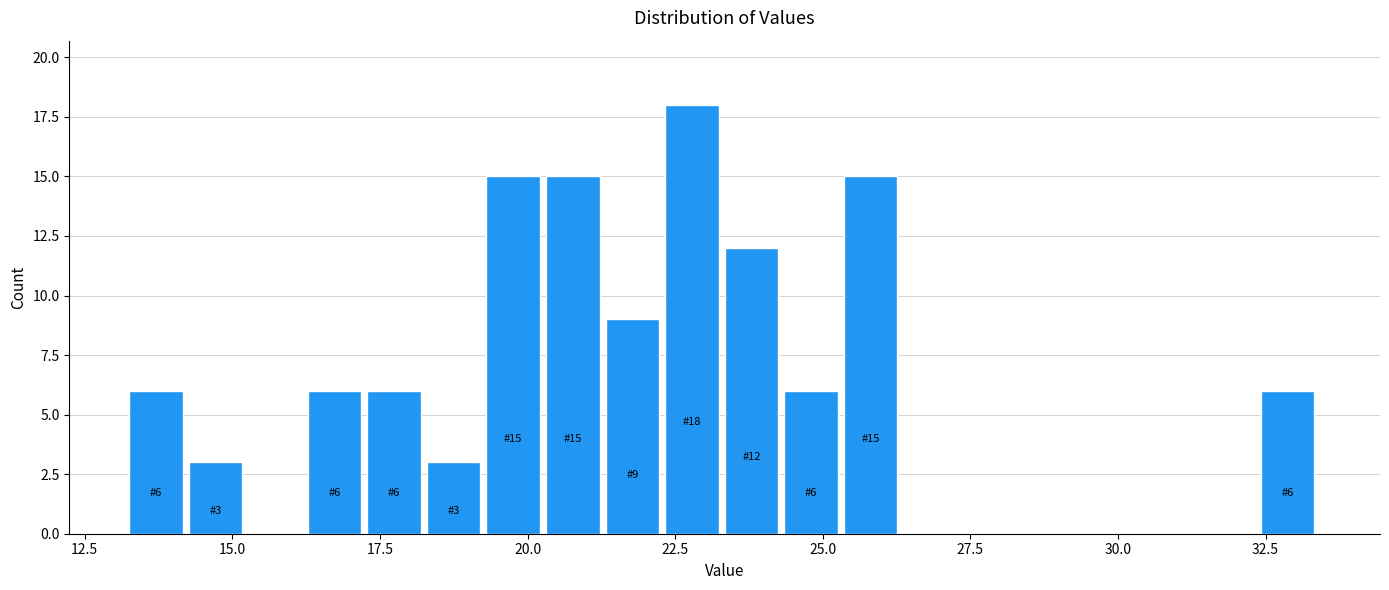

Read against the x-axis, roughly where is the centre of the tallest bar?

23.0